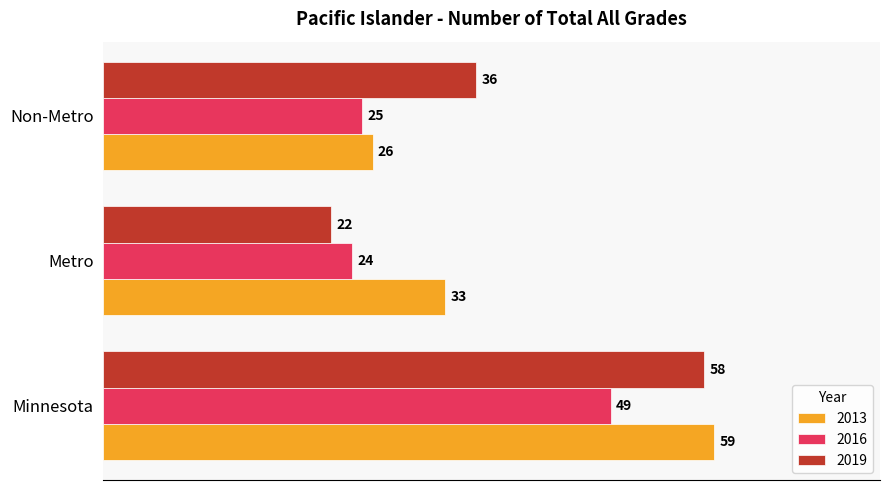

What is the total value across all series at Metro?

79